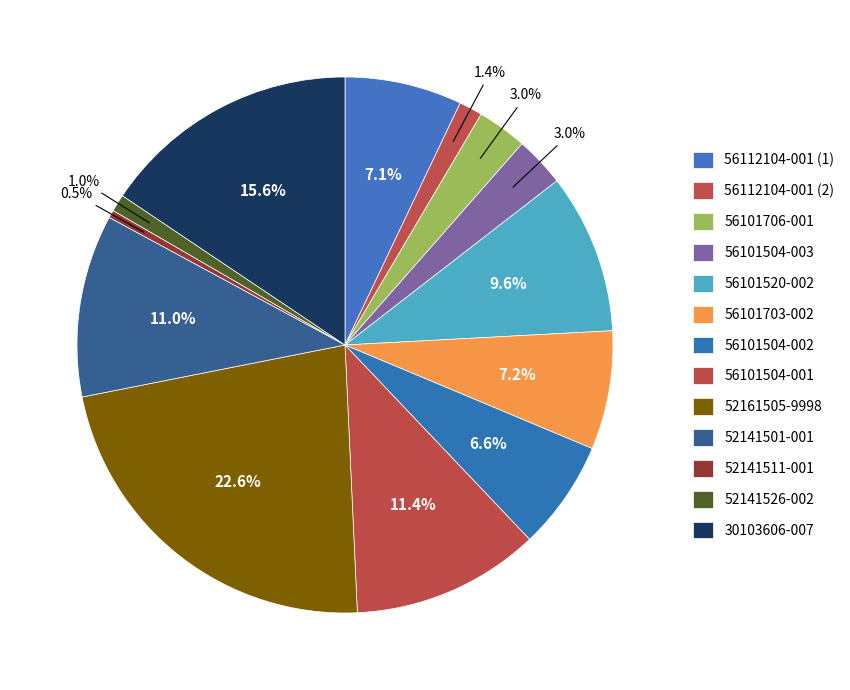

How many segments does this pie chart have?

13